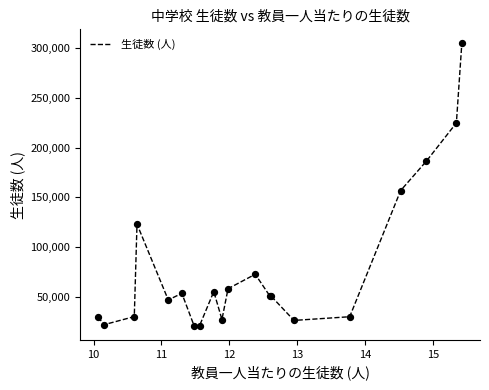

What is the maximum value shown in the chart?

304405